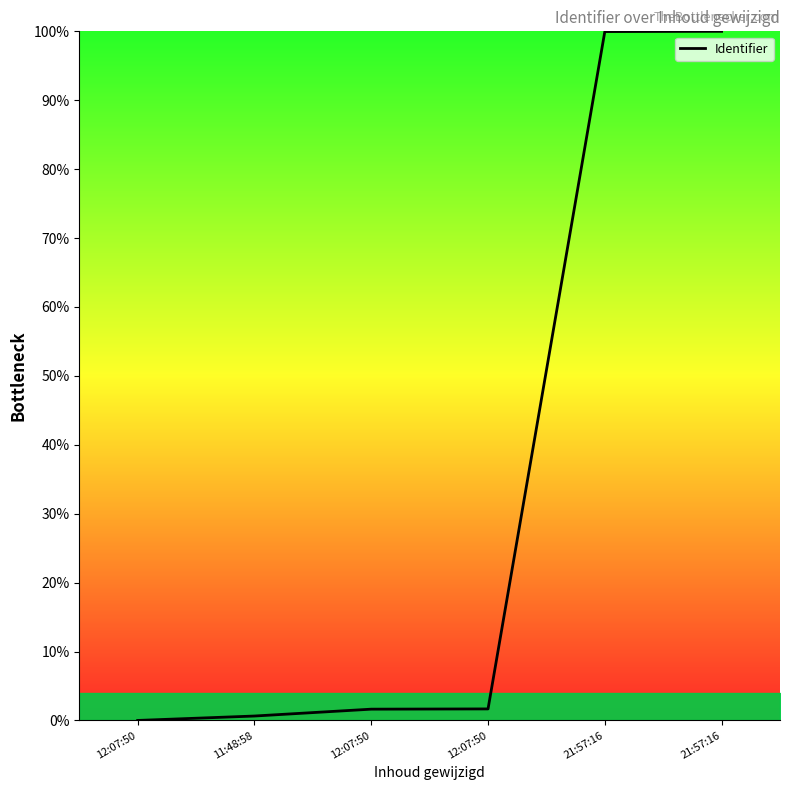

Reading left to right, list all the values displayed in this chart.

0.0	0.6	1.6	1.7	100.0	100.0